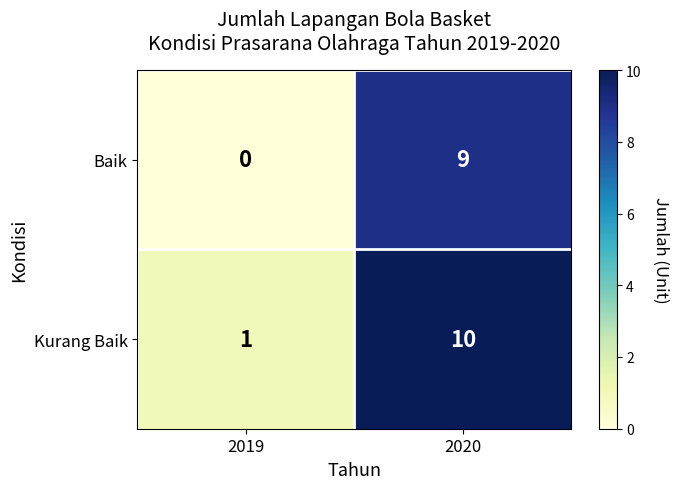

List the series in order of their overall mean, highest first.

Kurang Baik, Baik